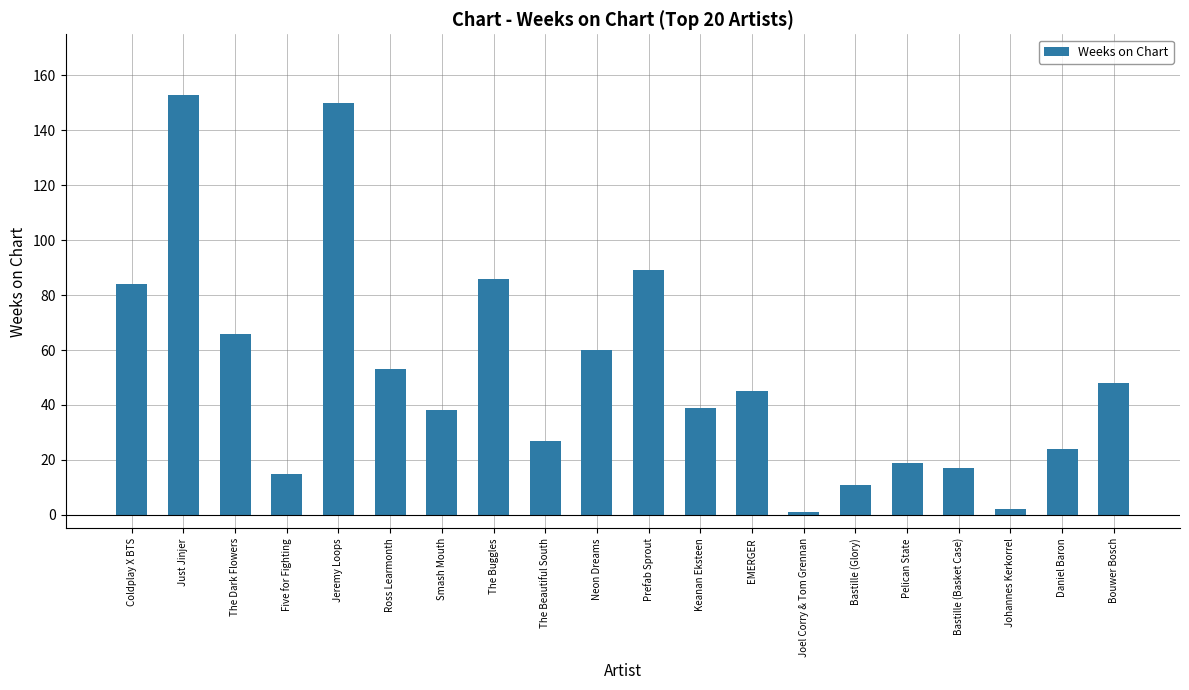

Reading left to right, what are all the values shown in this chart?

Coldplay X BTS=84	Just Jinjer=153	The Dark Flowers=66	Five for Fighting=15	Jeremy Loops=150	Ross Learmonth=53	Smash Mouth=38	The Buggles=86	The Beautiful South=27	Neon Dreams=60	Prefab Sprout=89	Keanan Eksteen=39	EMERGER=45	Joel Corry & Tom Grennan=1	Bastille (Glory)=11	Pelican State=19	Bastille (Basket Case)=17	Johannes Kerkorrel=2	Daniel Baron=24	Bouwer Bosch=48